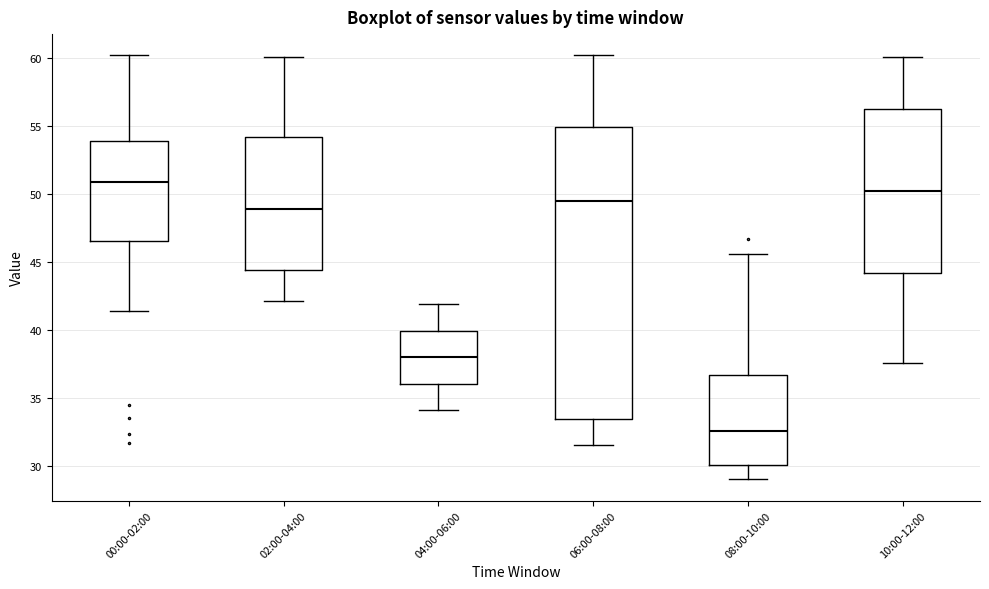

Where is the lower edge of the box for 10:00-12:00 on the y-axis? The values are not printed on the chart, so give them approximately, as read against the axis.

44.0